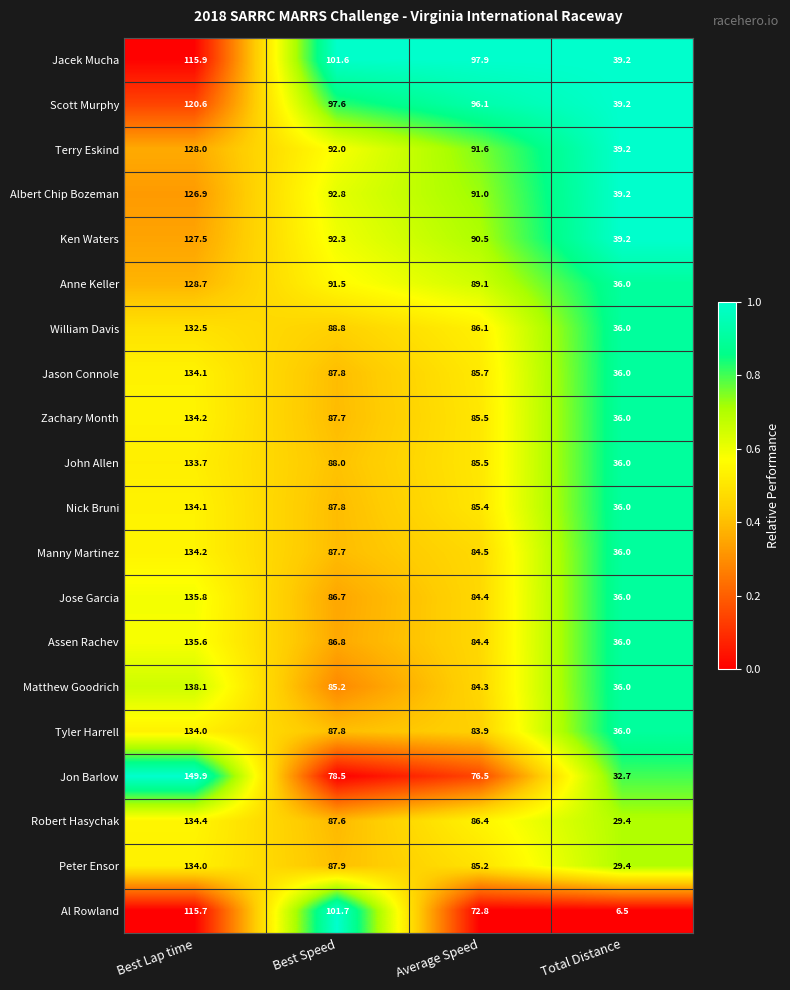

What is the spread (max minus min) of values at Best Speed?

23.2